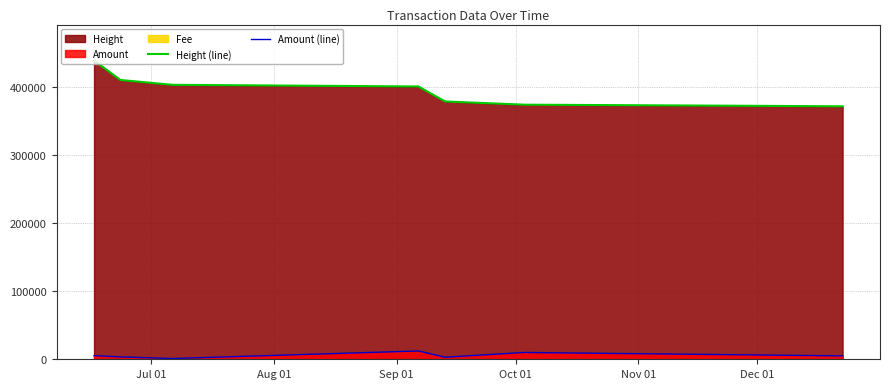

What is the difference between the maximum and minimum values in the Amount (line) series?

11101